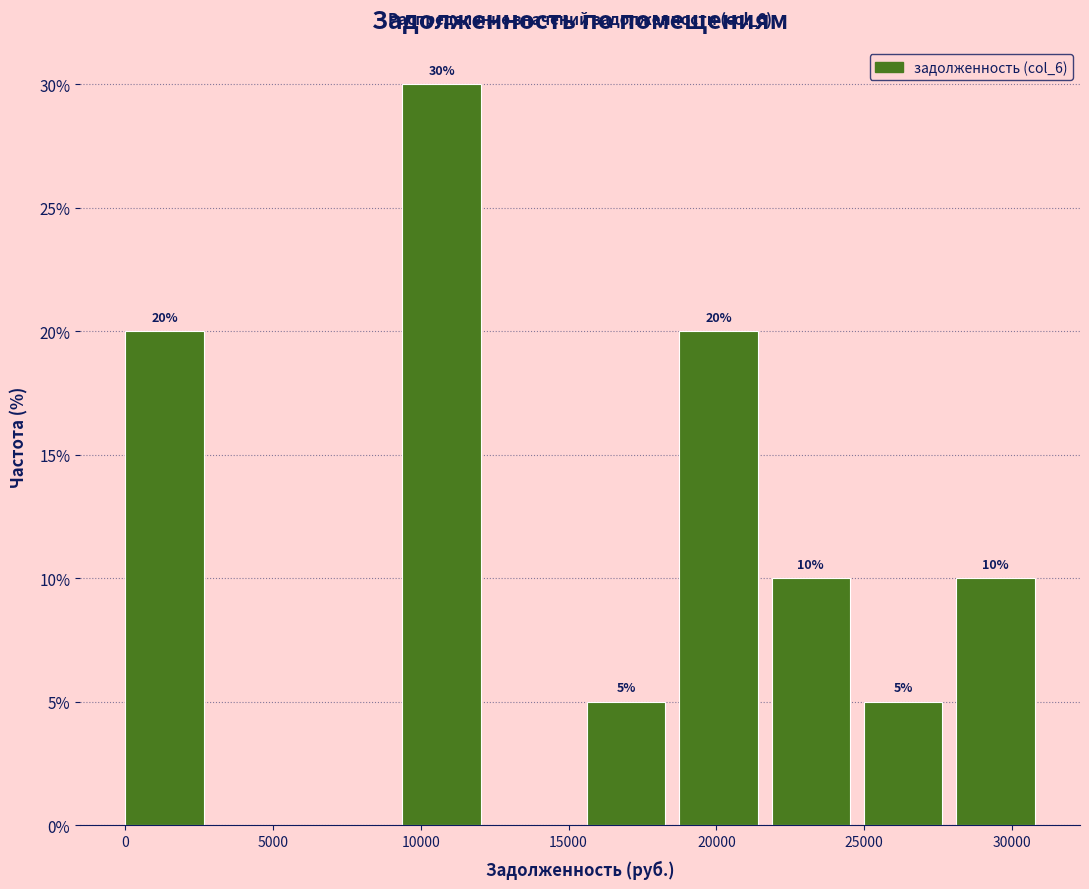

Which range on the x-axis has the tallest bar?

9500 to 12500